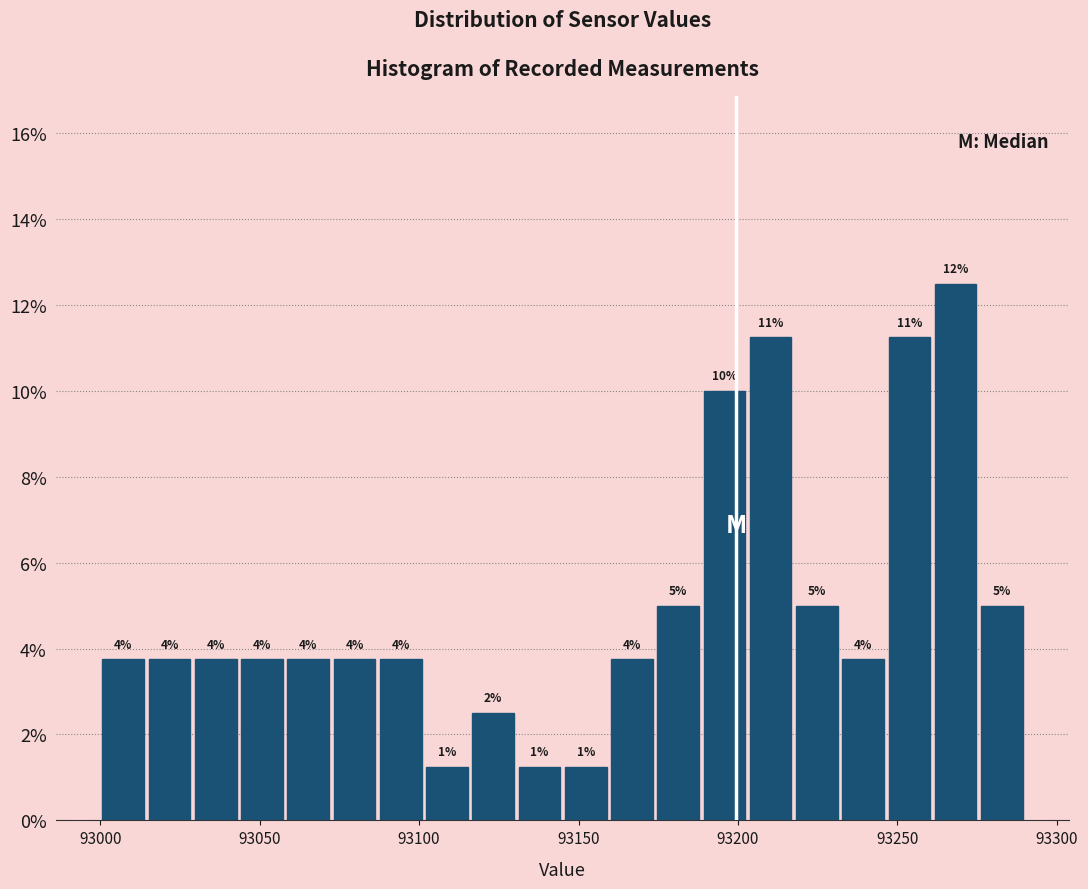

Read against the x-axis, roughly where is the centre of the tallest bar?

93270